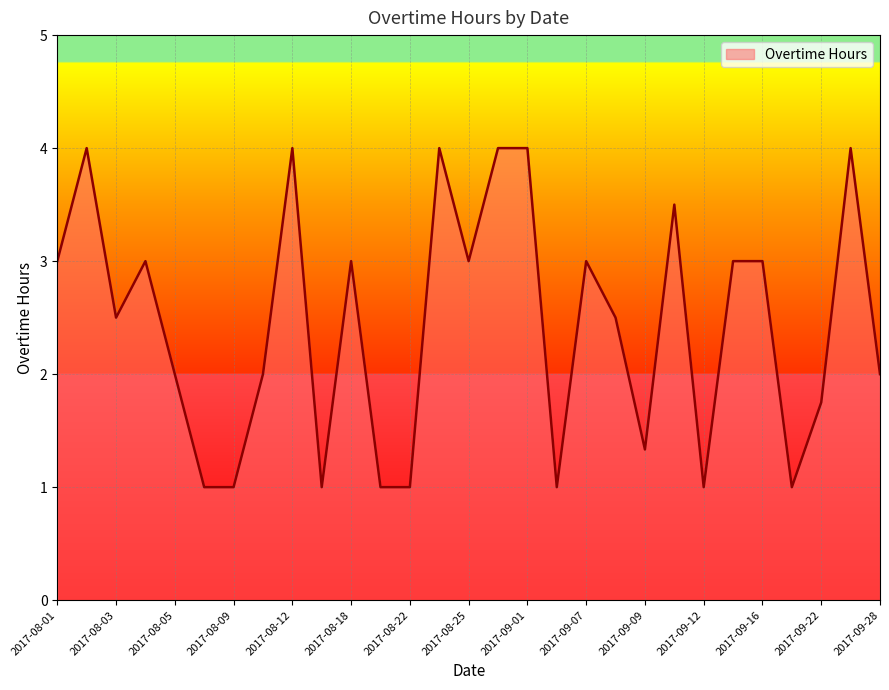

How many series are shown in this chart?

1